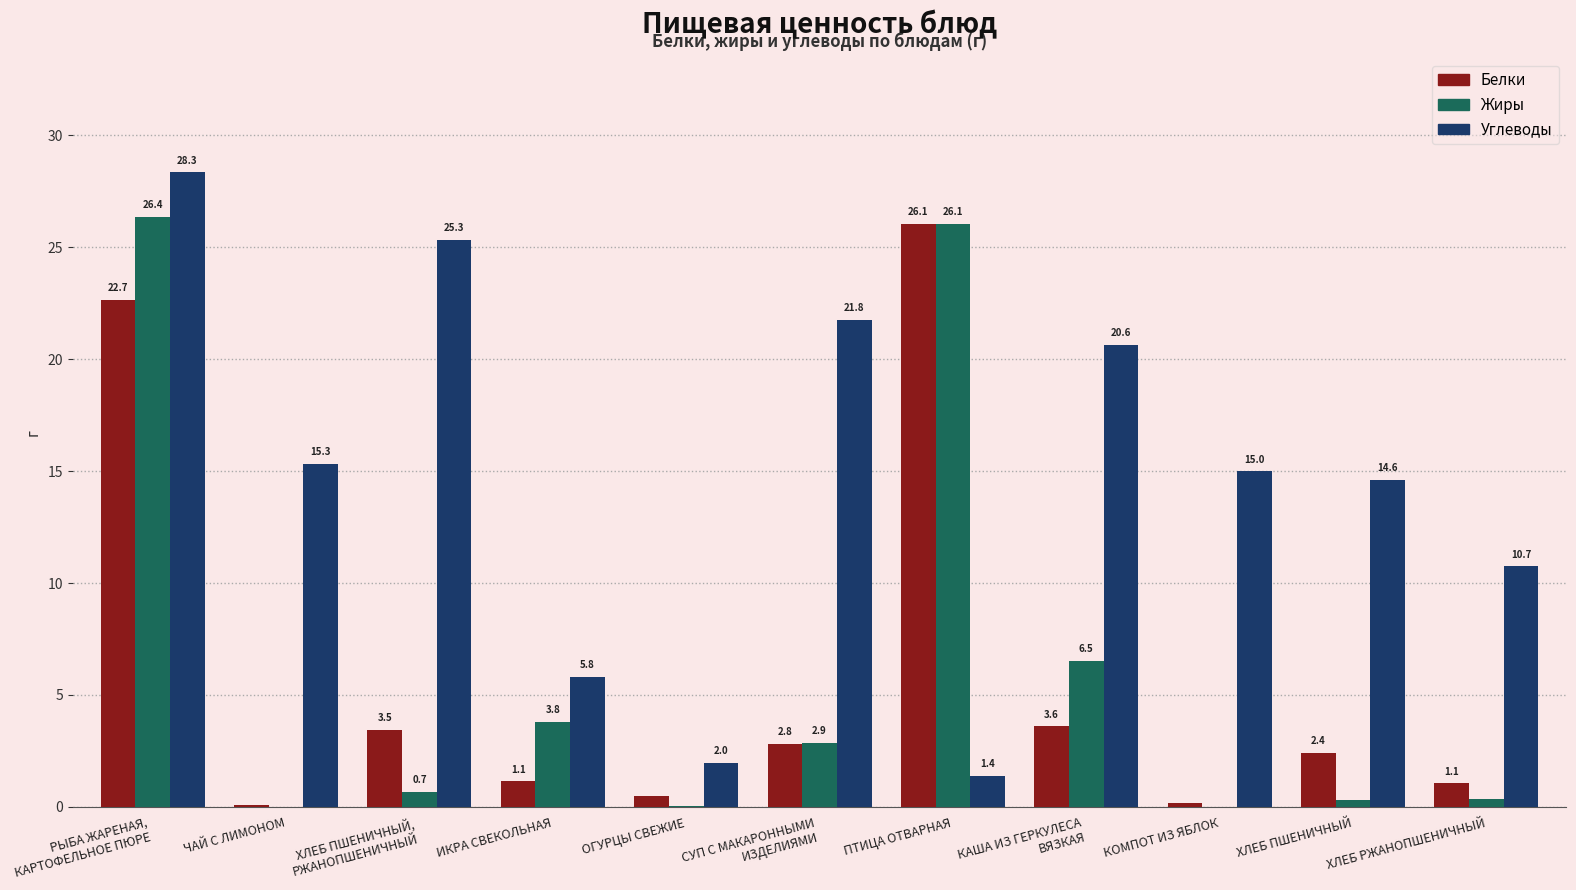

Which series has the largest range (max minus min)?

Углеводы